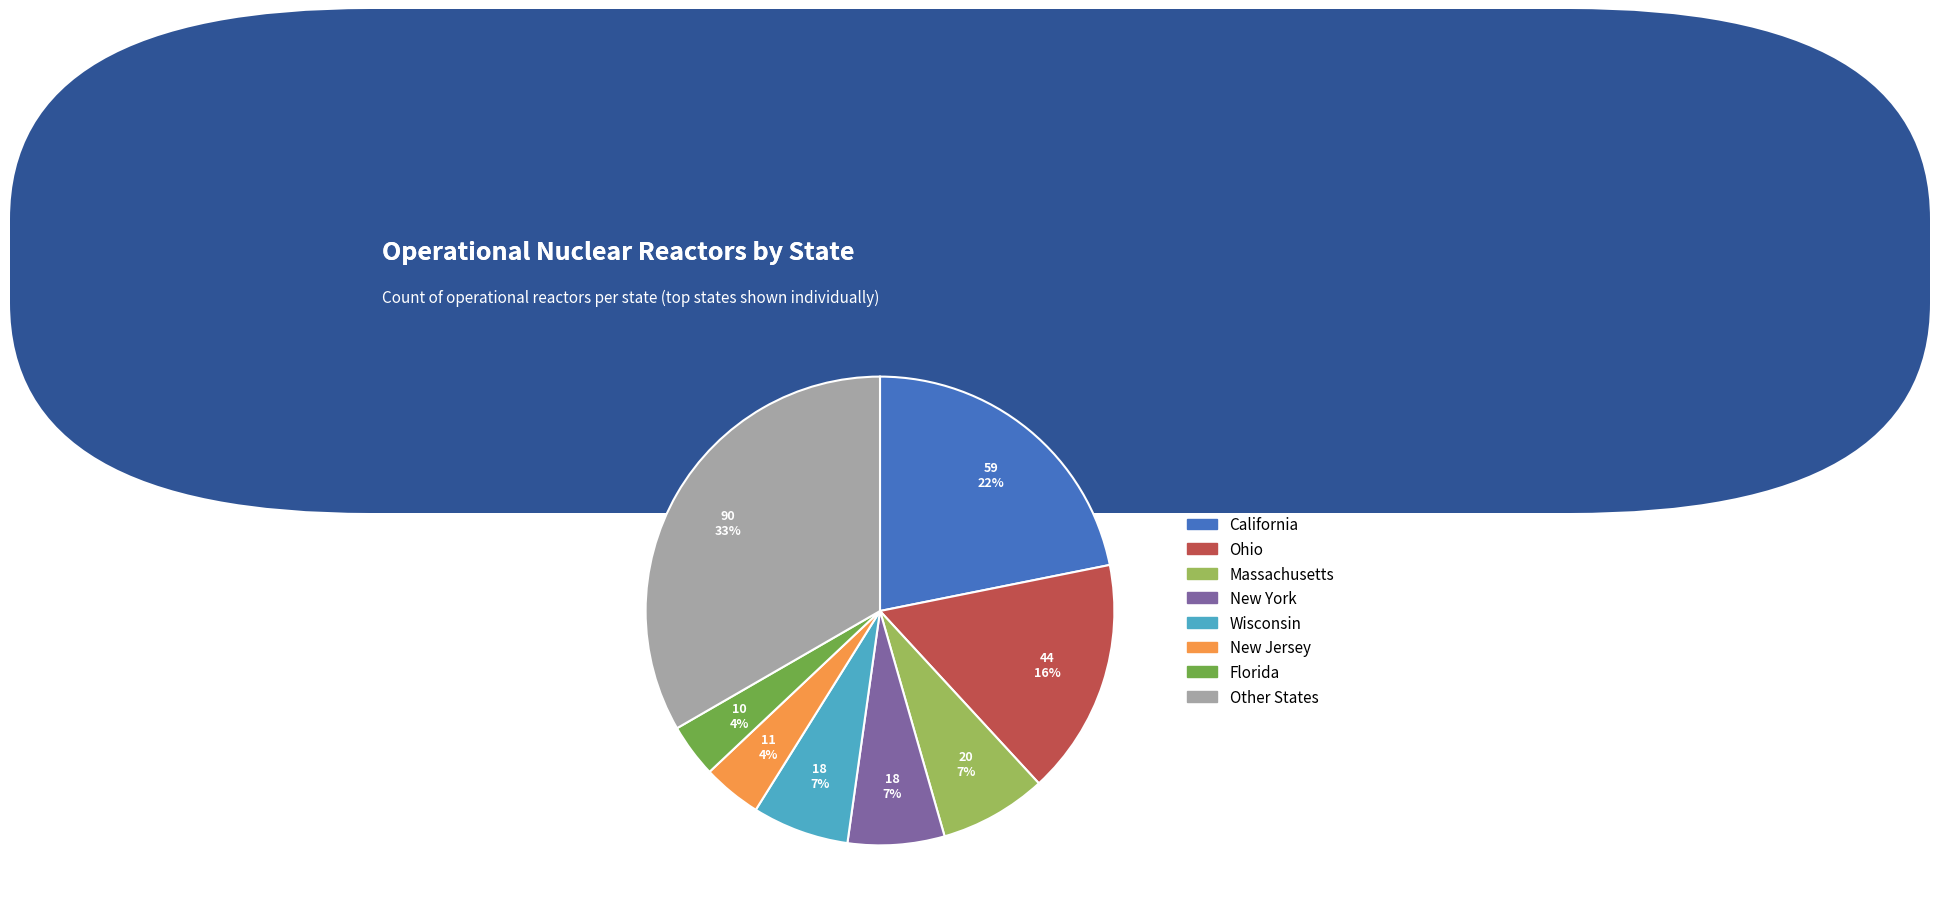

Is there a majority slice in this chart?

No